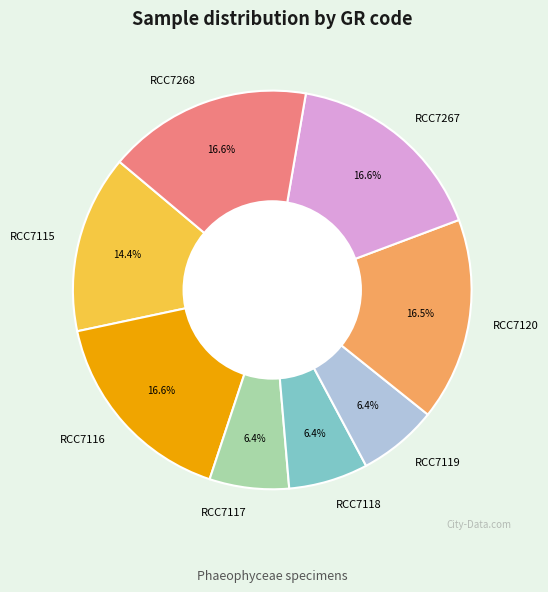

To the nearest percent, what is the average slice percentage?

12%